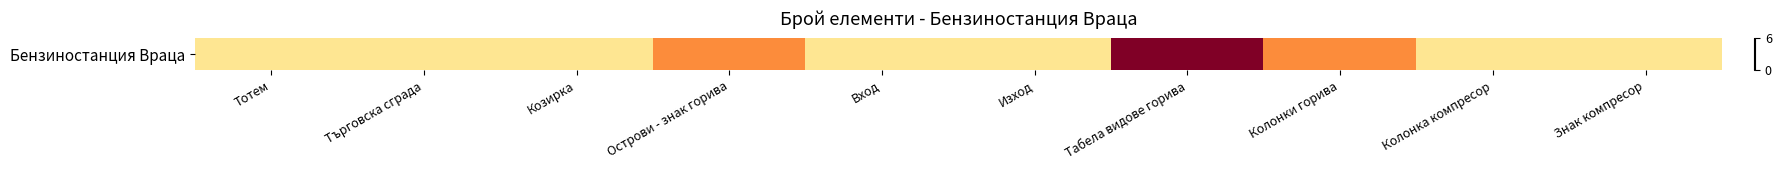

What is the difference between the second highest and second lowest values?

2